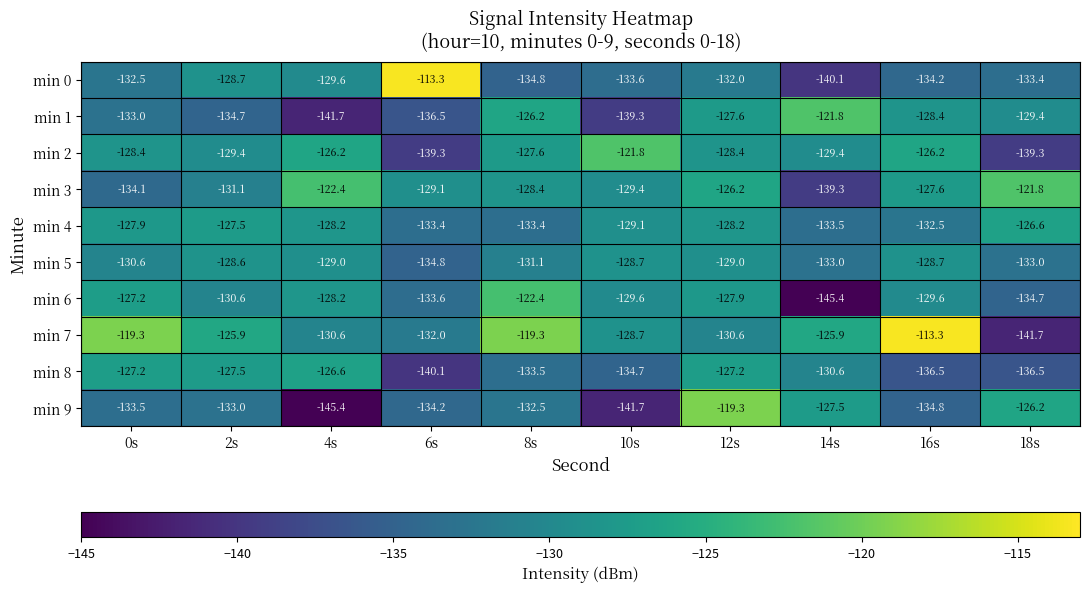

True or false: min 9 has a value of -127.5 at 14s.

True